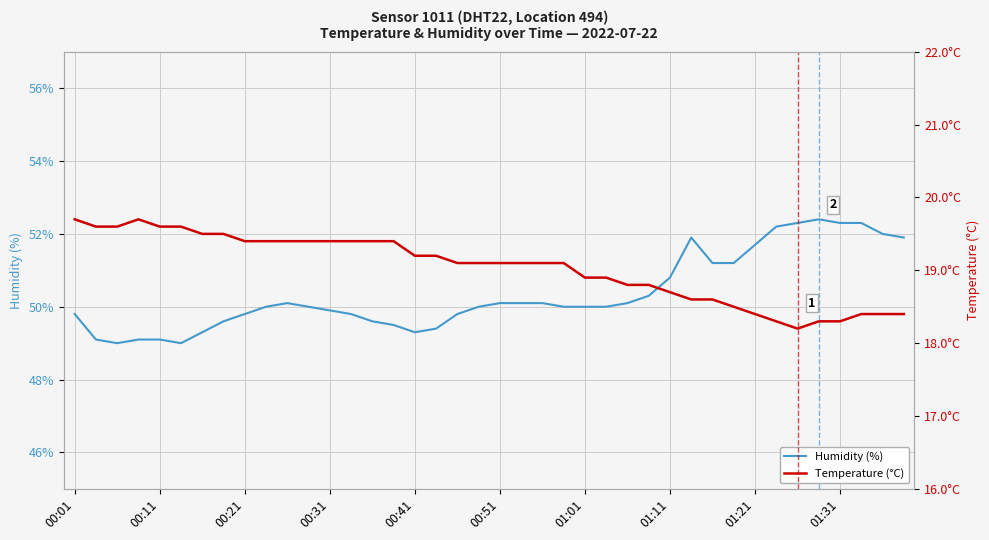

What is the spread (max minus min) of values at 37?

33.9